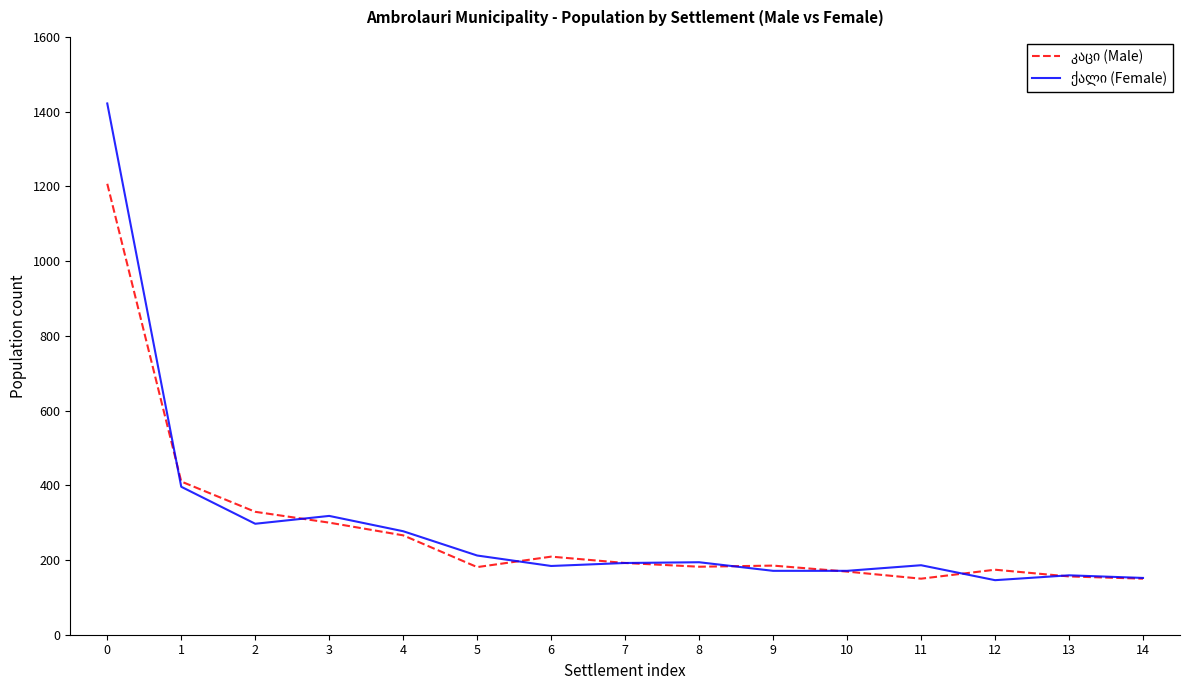

Is this an area chart (filled region under the line)?

No